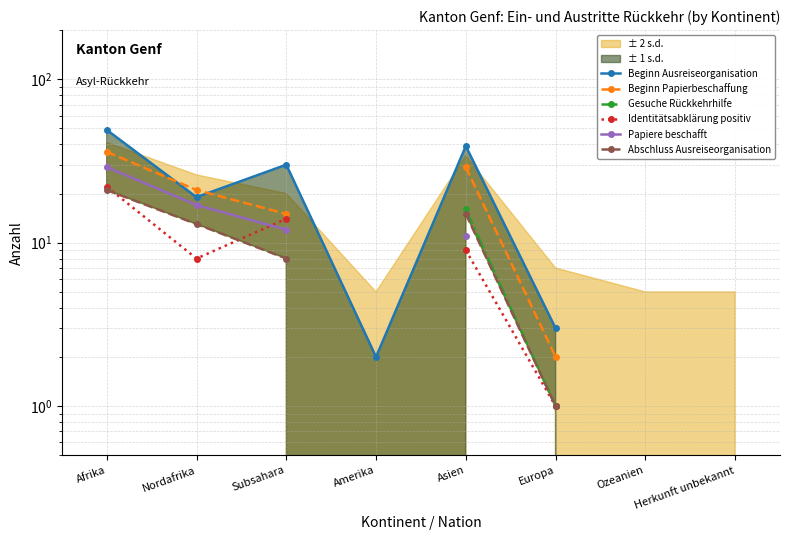

Where is Abschluss Ausreiseorganisation nearest to the value 11?

Nordafrika